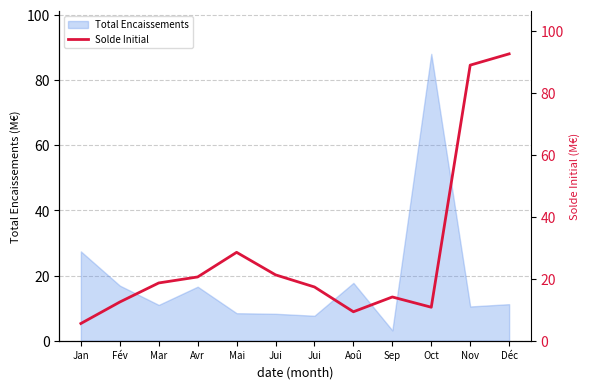

At which label does the data first exceed 18?

Mar